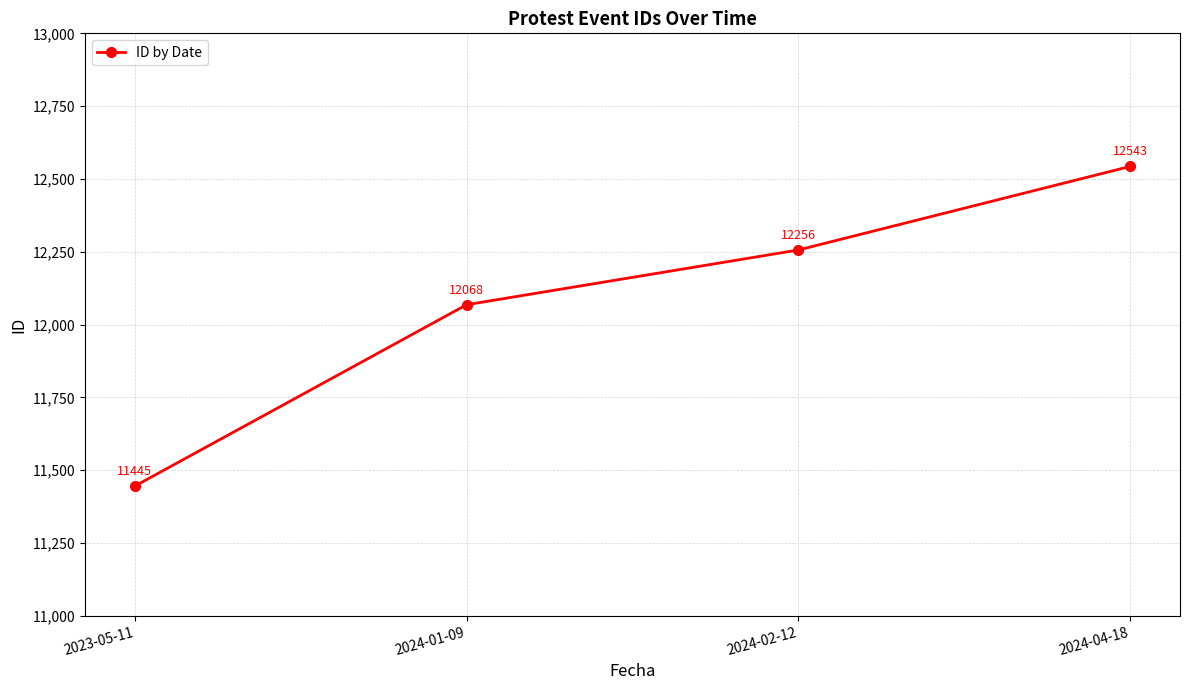

At which label is the value closest to 11994?

2024-01-09